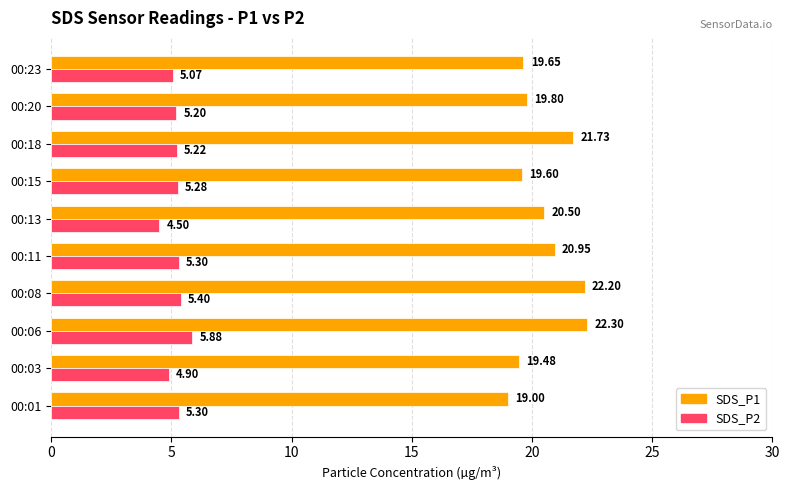

What is the average value of the SDS_P1 series?

20.5